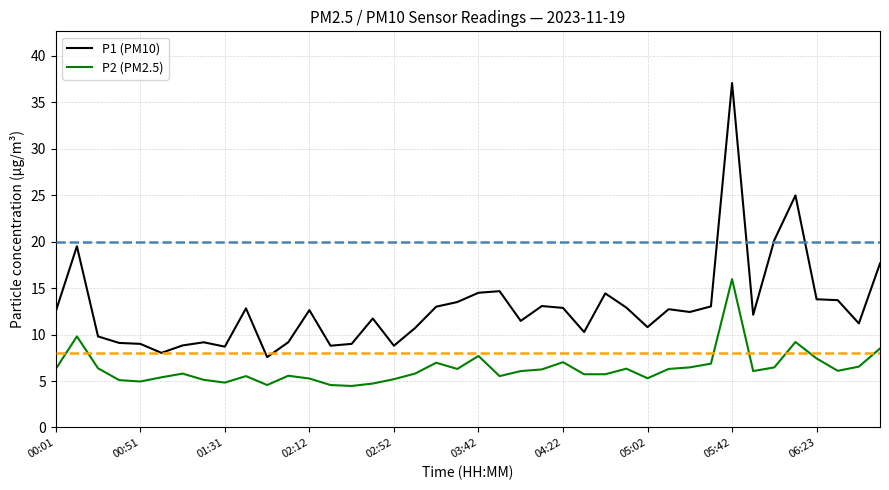

Which series has the largest range (max minus min)?

P1 (PM10)